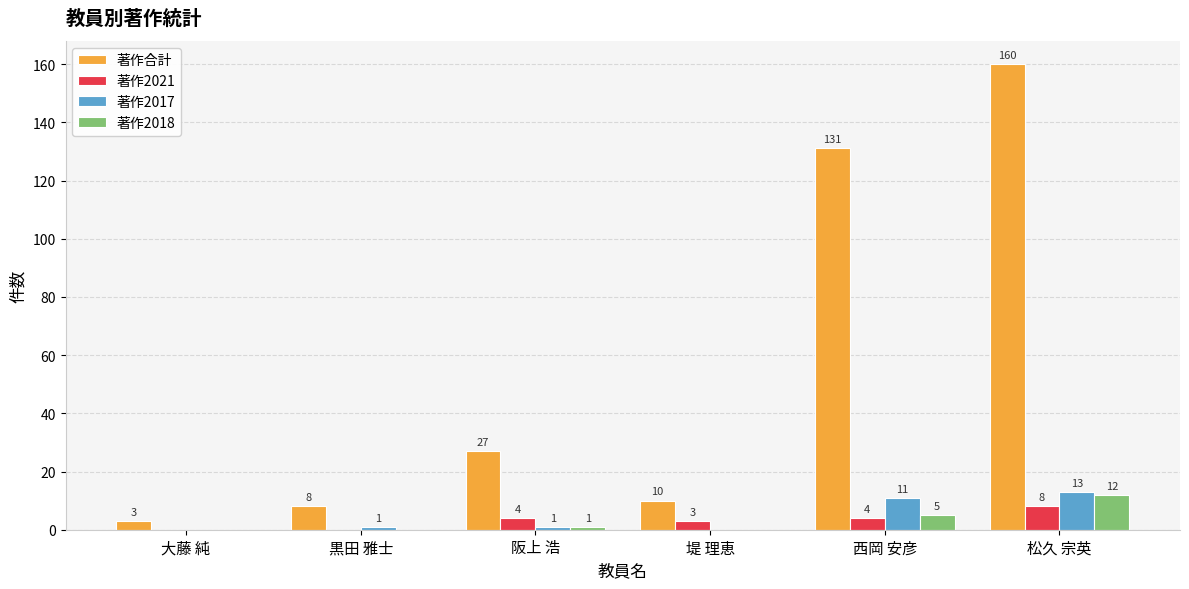

How many groups of bars are there?

6